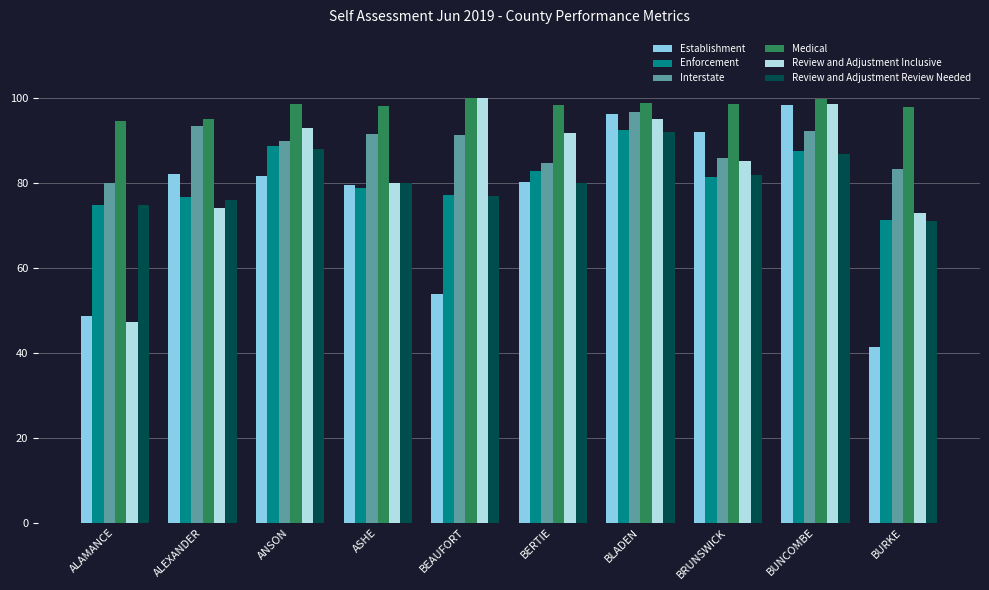

What is the difference between the second highest and second lowest values in the Medical series?

4.6